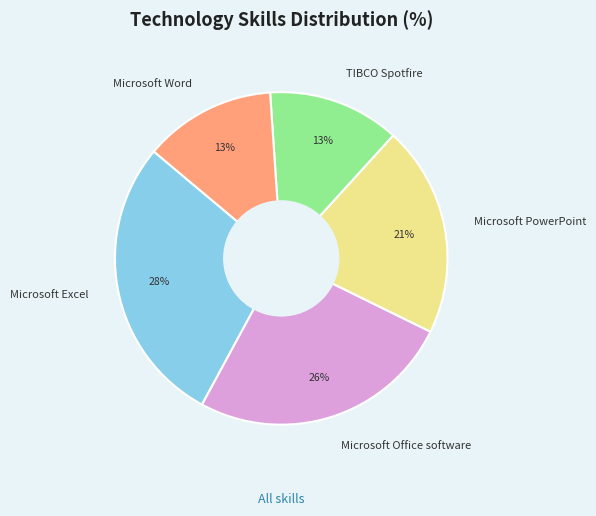

To the nearest percent, what percentage of the pie is TIBCO Spotfire?

13%